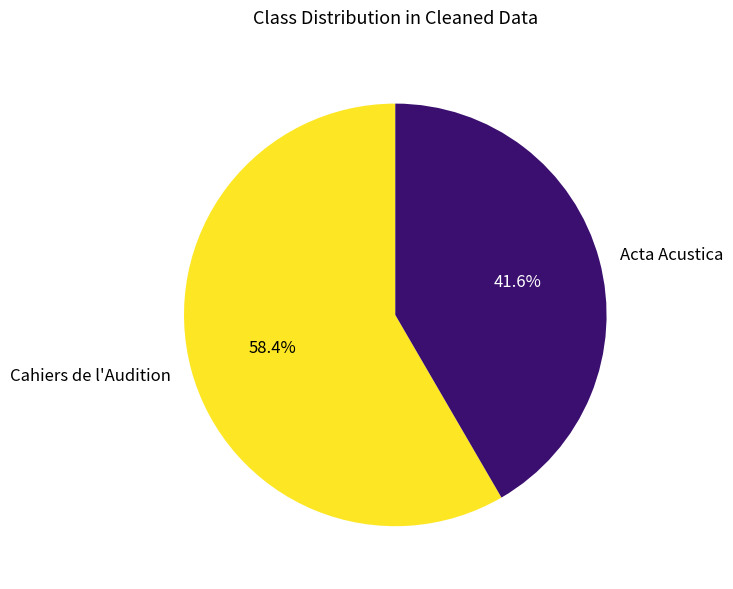

To the nearest percent, what percentage of the pie is Cahiers de l'Audition?

58%